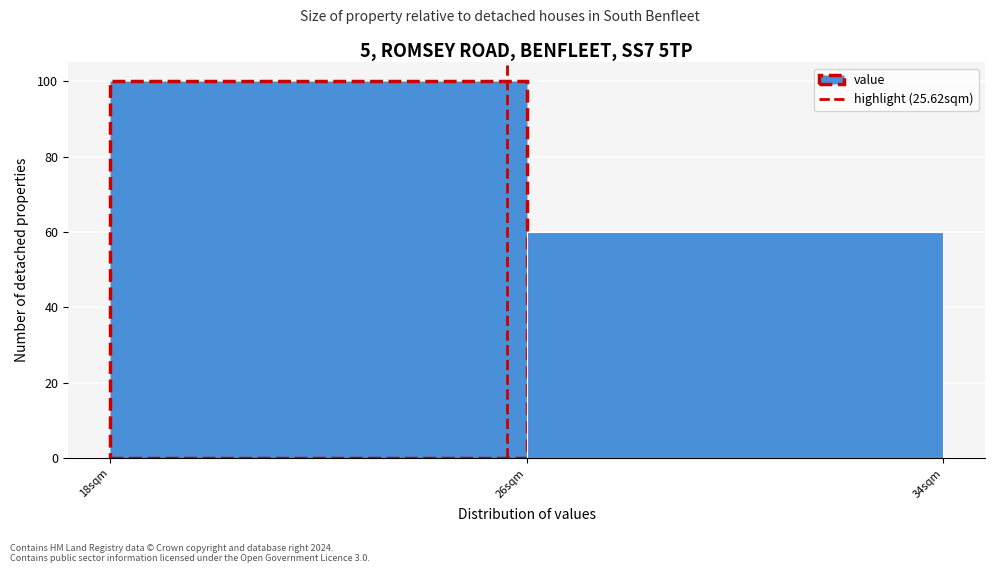

Reading left to right, list every bar in this chart as the range it spans on the x-axis followed by its height. The values are not printed on the chart, so give them approximately, as read against the axis.

18 to 26: 100
26 to 34: 60